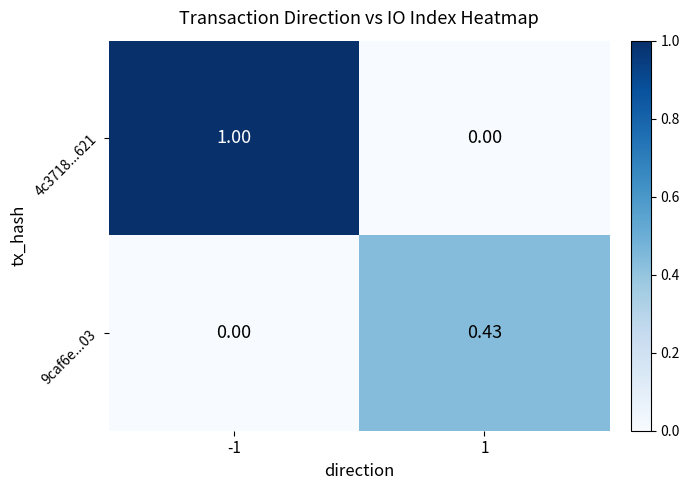

Is the value of 9caf6e...03 at -1 greater than the value of 4c3718...621 at -1?

No